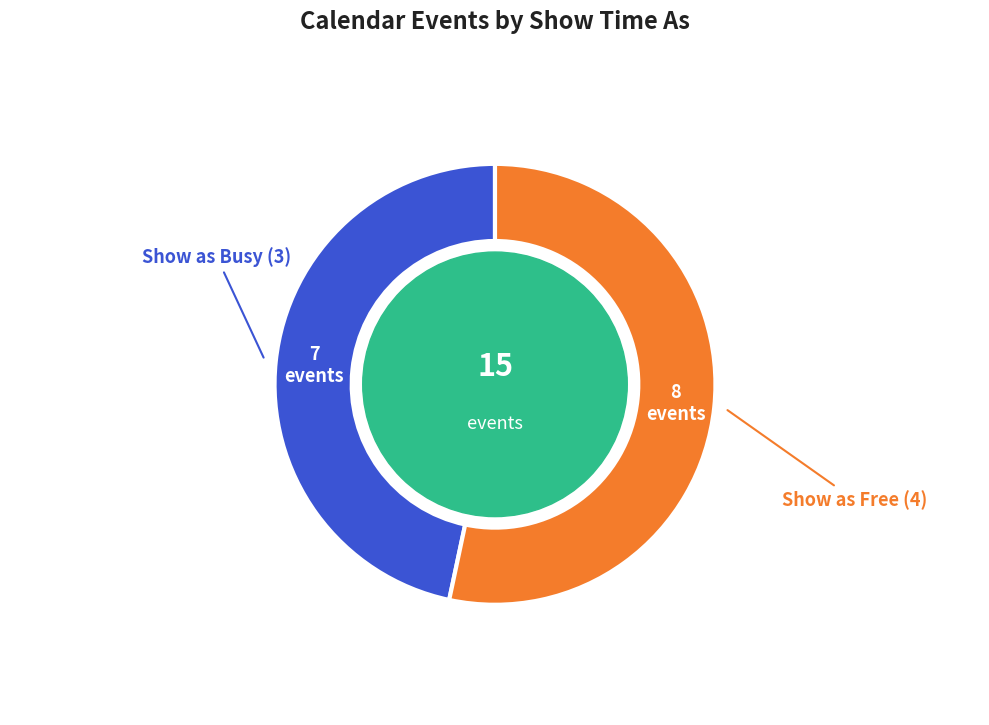

Is there a majority slice in this chart?

Yes